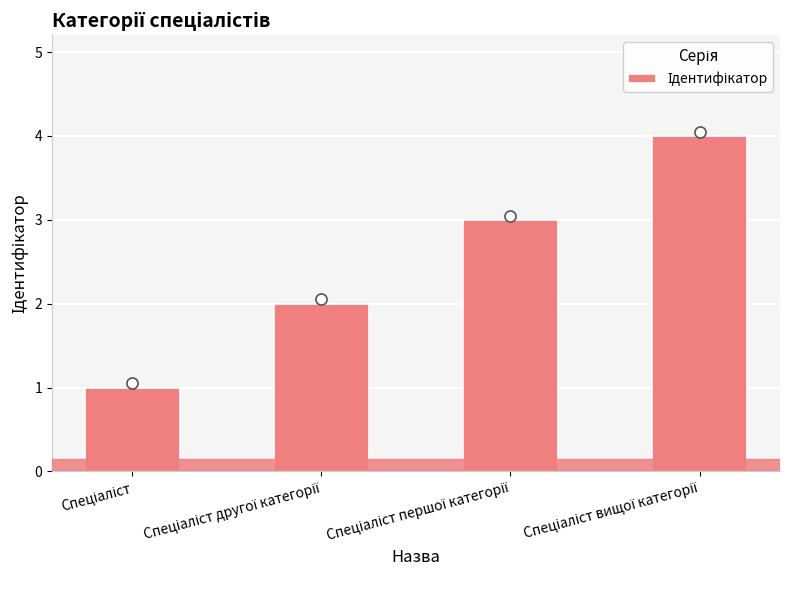

Reading left to right, extract all data points from this chart.

1	2	3	4